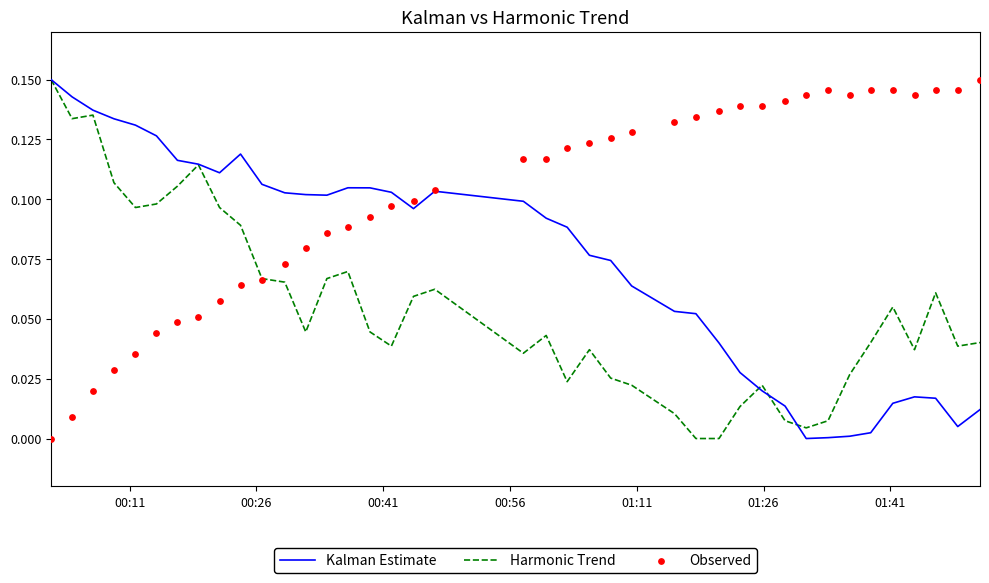

Which series has the largest total across all categories?

Observed